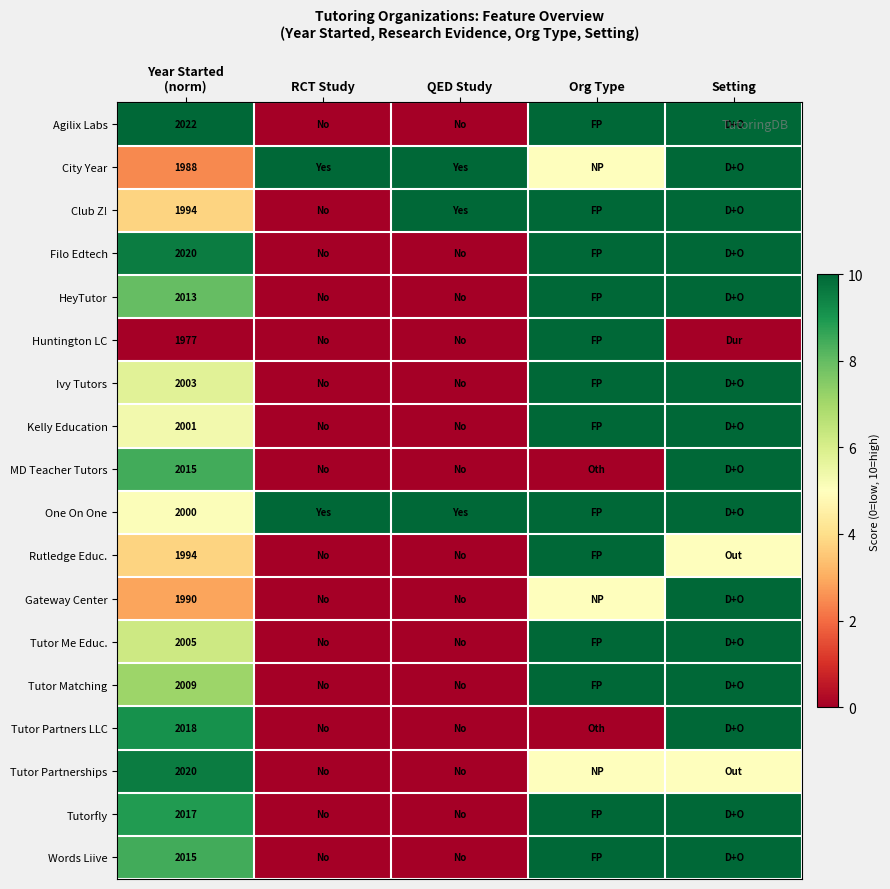

What is the highest value of the Tutor Partners LLC series?

10.0